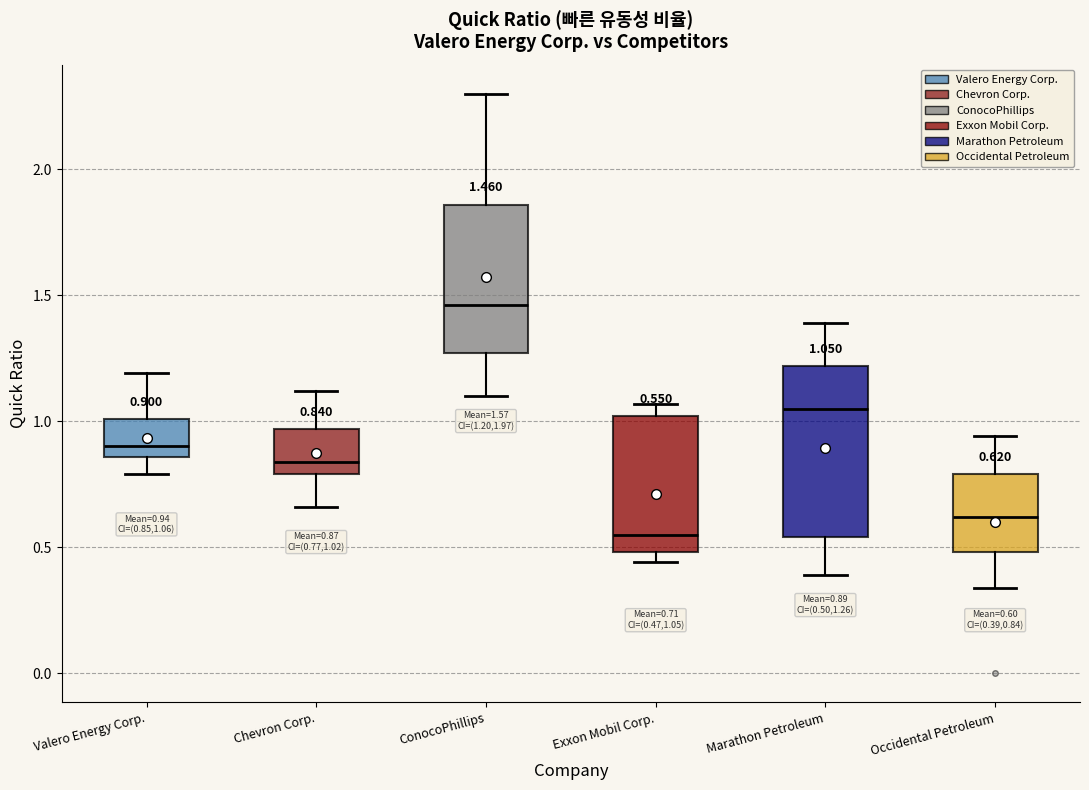

Comparing the boxes themselves (not the whiskers), which one is the tallest?

Marathon Petroleum